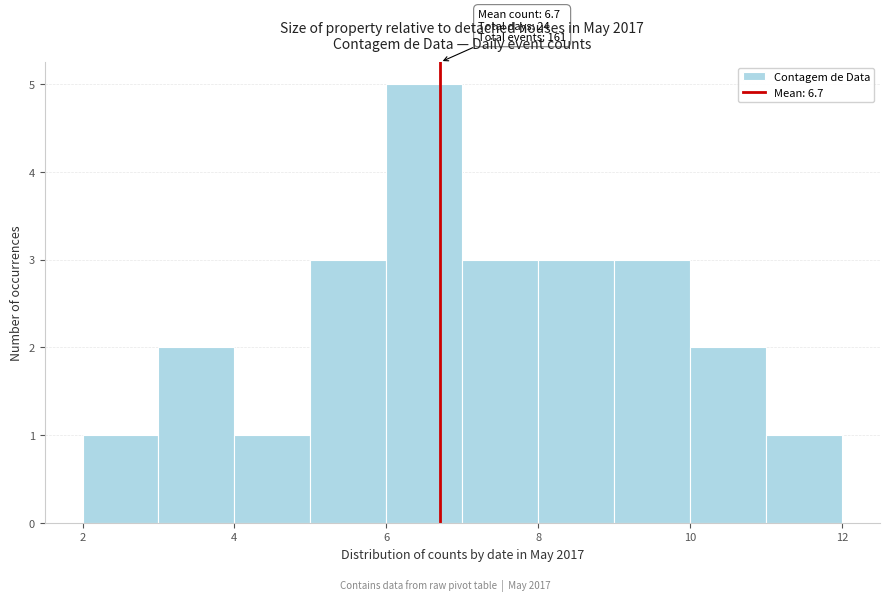

Which range on the x-axis has the tallest bar?

6 to 7